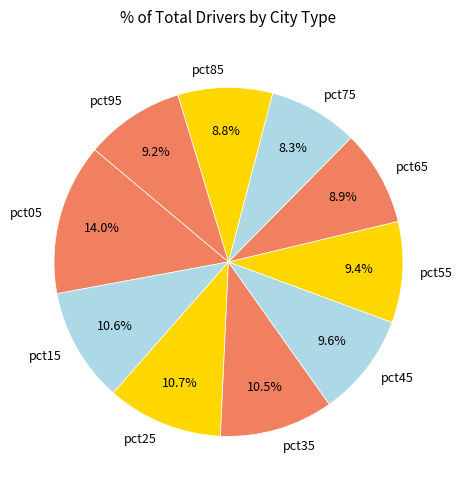

Is pct95 the majority of the pie?

No